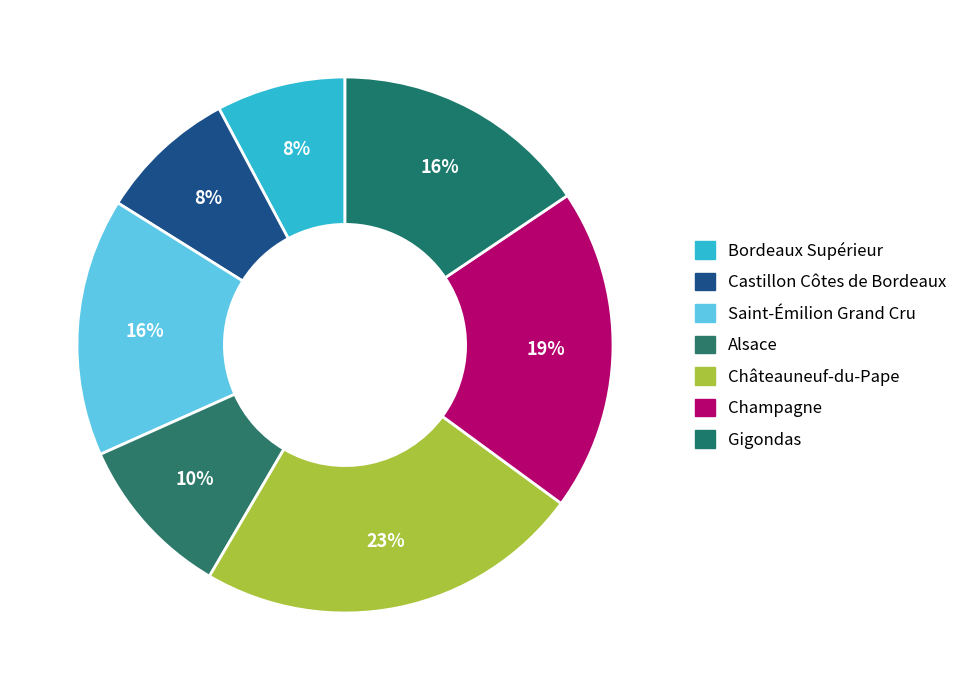

Between Saint-Émilion Grand Cru and Gigondas, which is larger?

Saint-Émilion Grand Cru